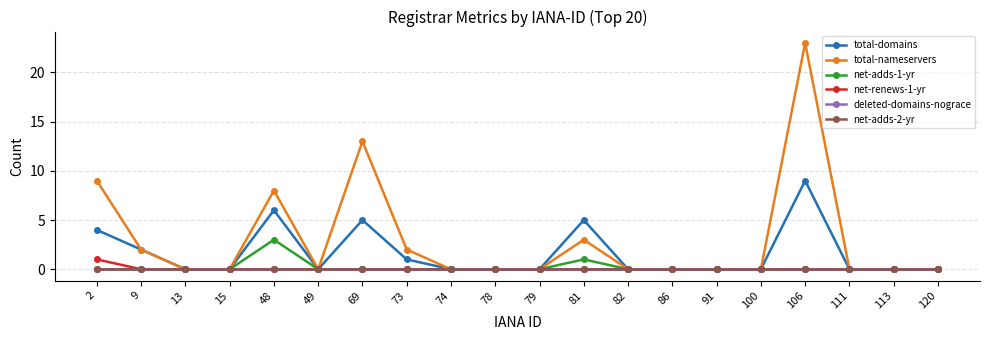

What is the total value across all series at 9?

4